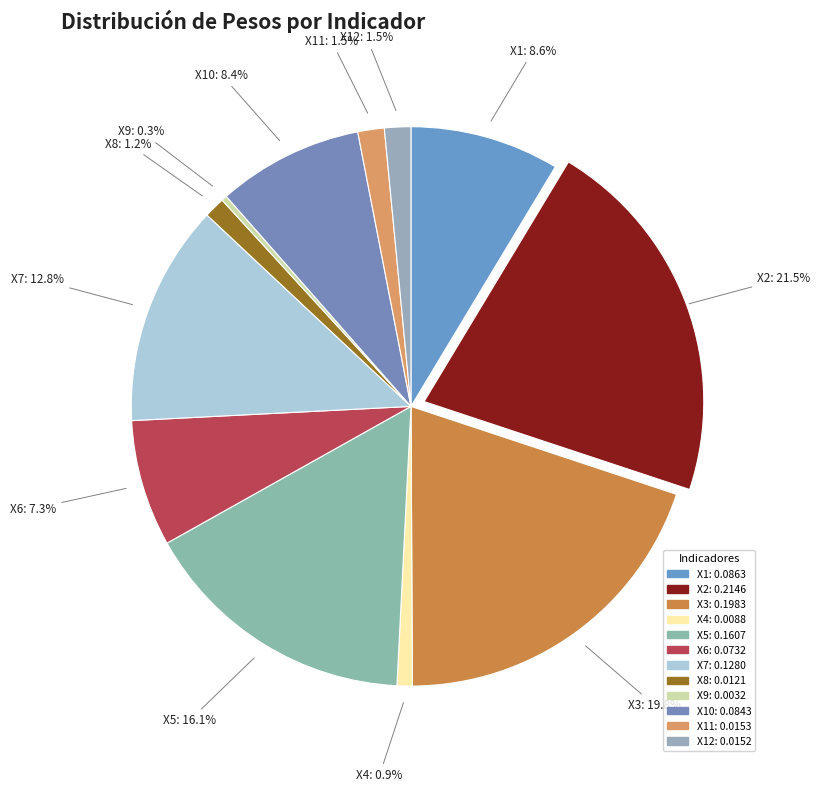

Does X6 represent more than half of the total?

No